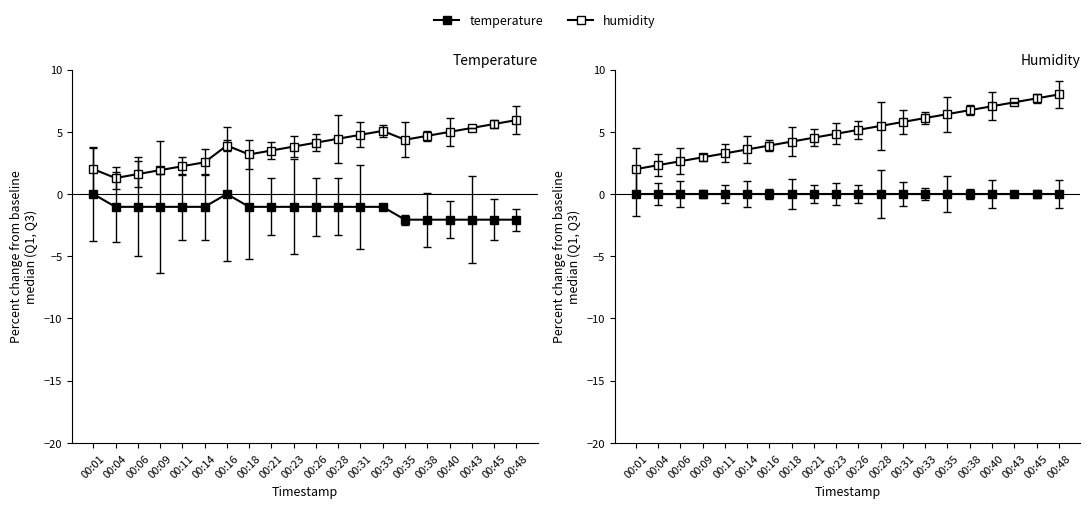

Is it true that temperature equals 0.0 at 00:28?

True